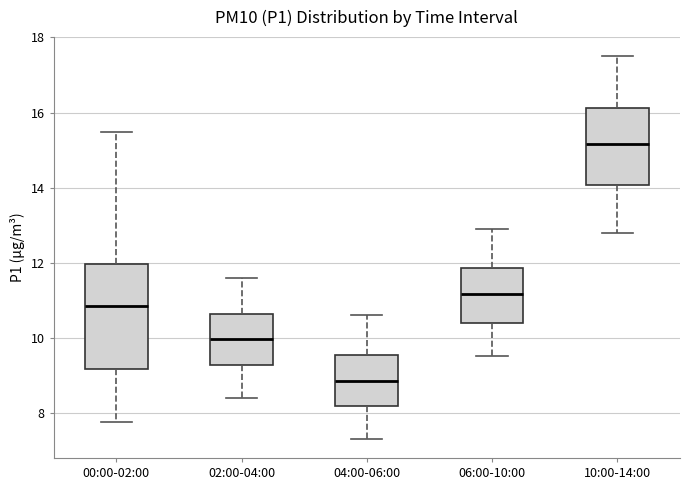

Where does the lower whisker of the box for 10:00-14:00 end on the y-axis? The values are not printed on the chart, so give them approximately, as read against the axis.

12.8